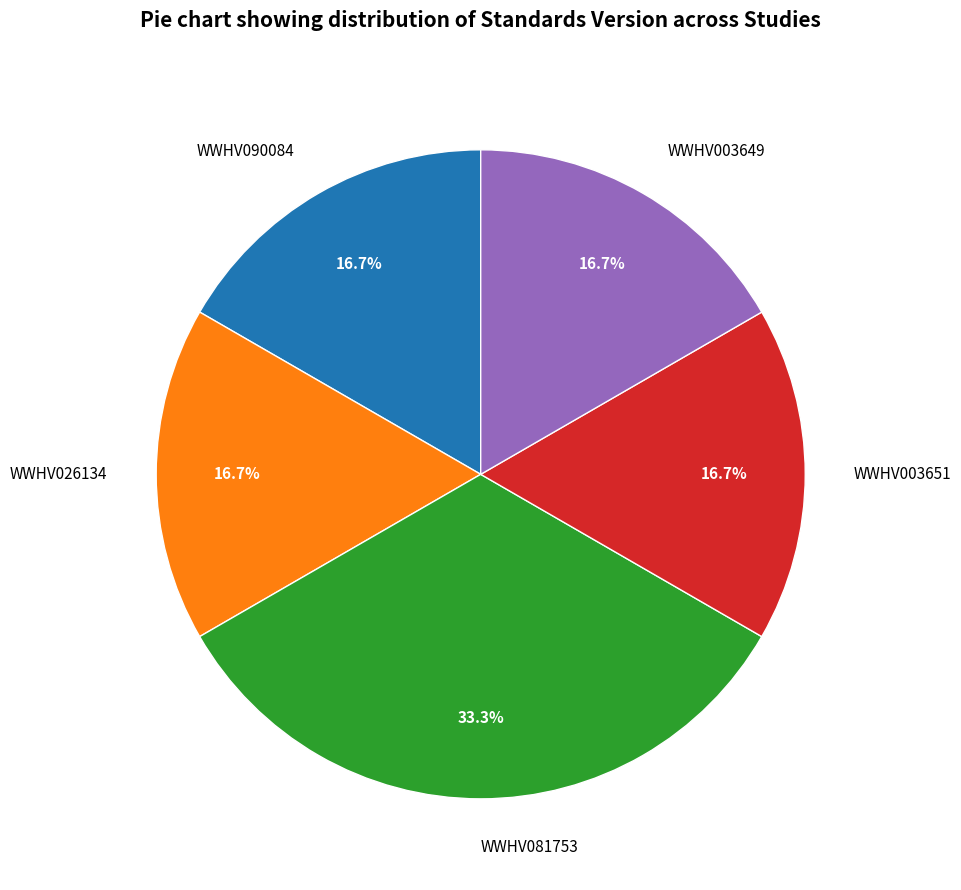

How many segments does this pie chart have?

5